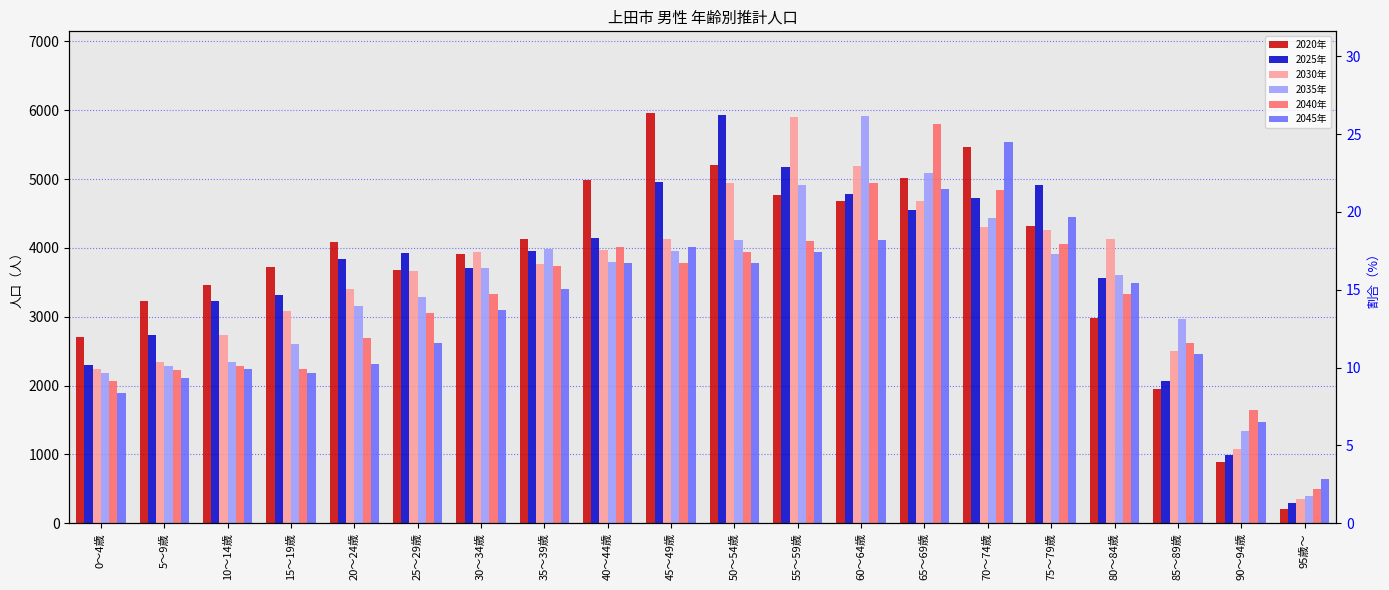

At which label is 2030年 closest to 3122?

15～19歳